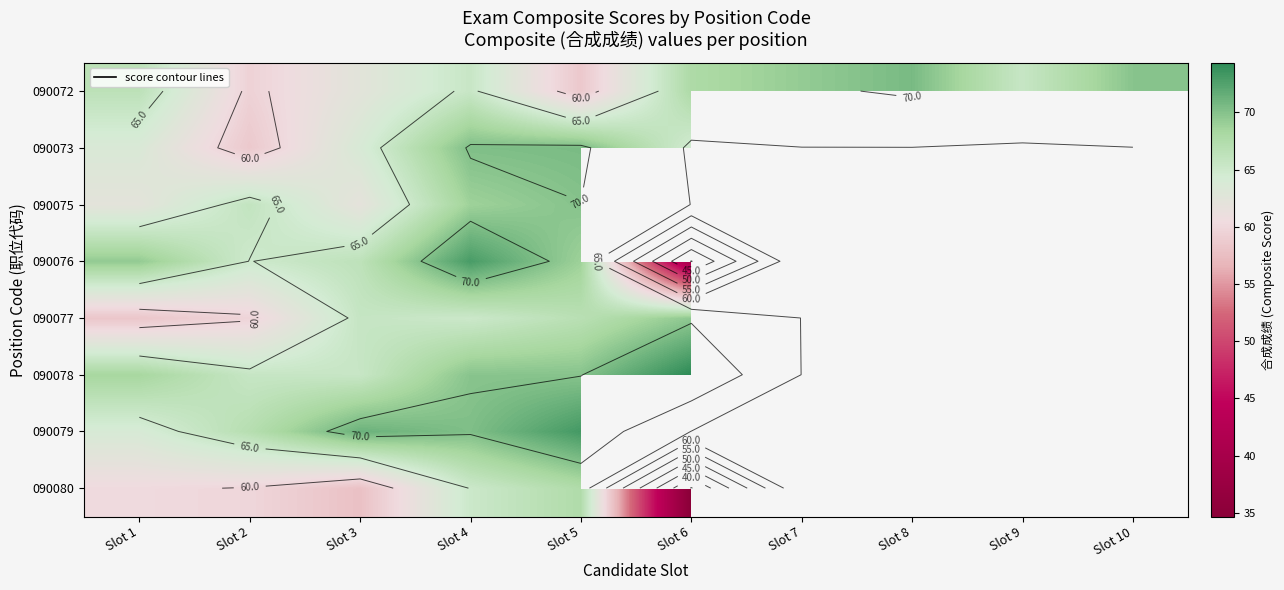

What is the minimum value shown in the chart?

34.7